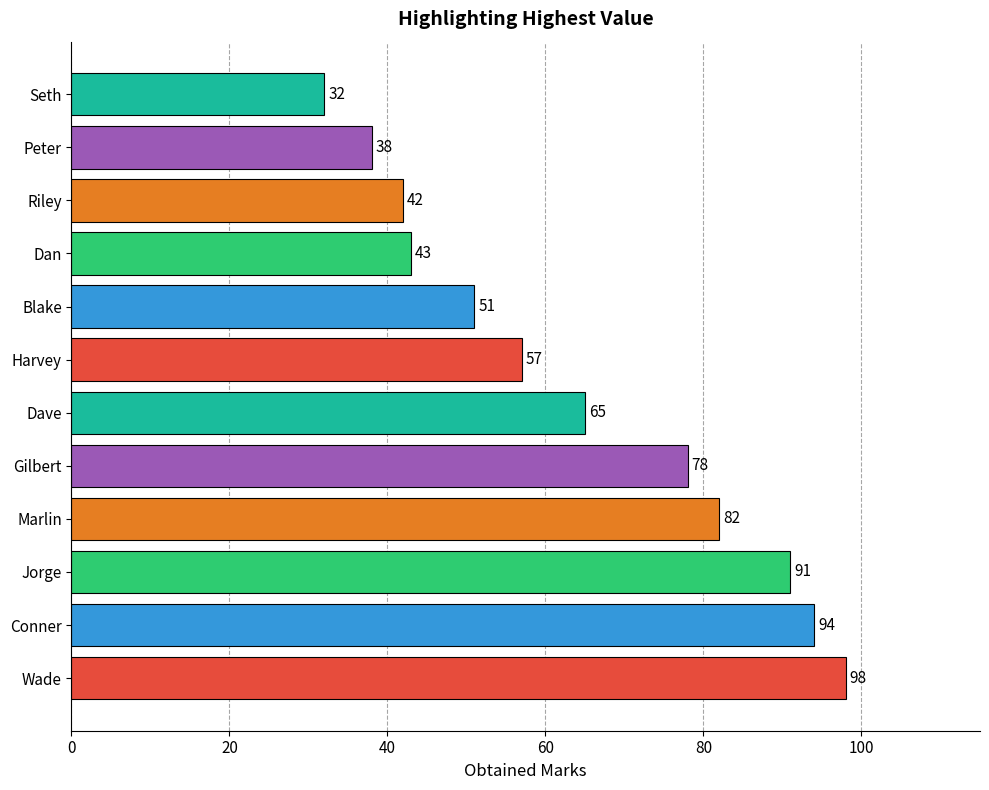

How many distinct data groups are displayed?

1